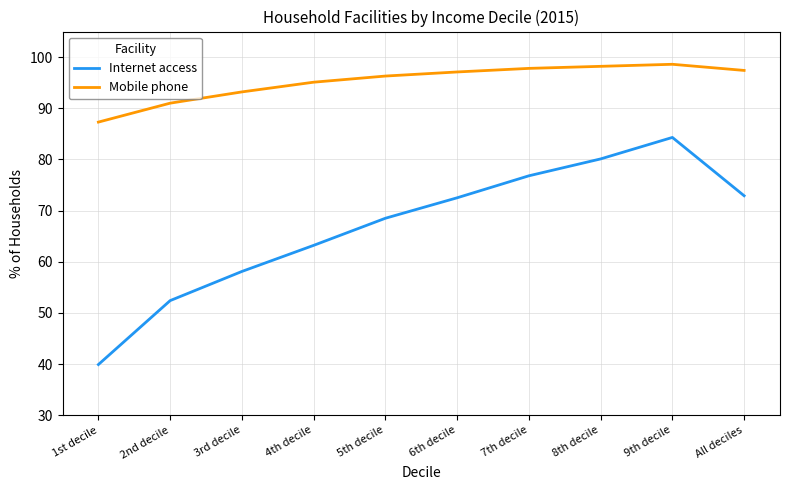

At which category is the sum across all series the highest?

9th decile